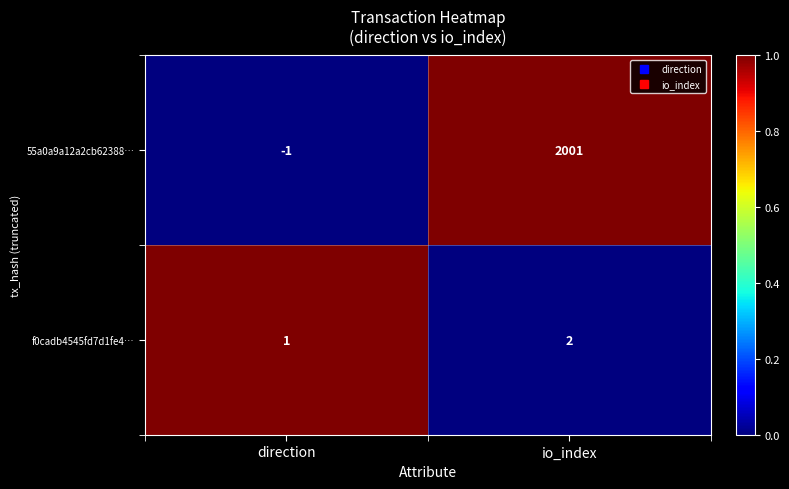

True or false: f0cadb4545fd7d1fe4… has a value of 0 at direction.

False